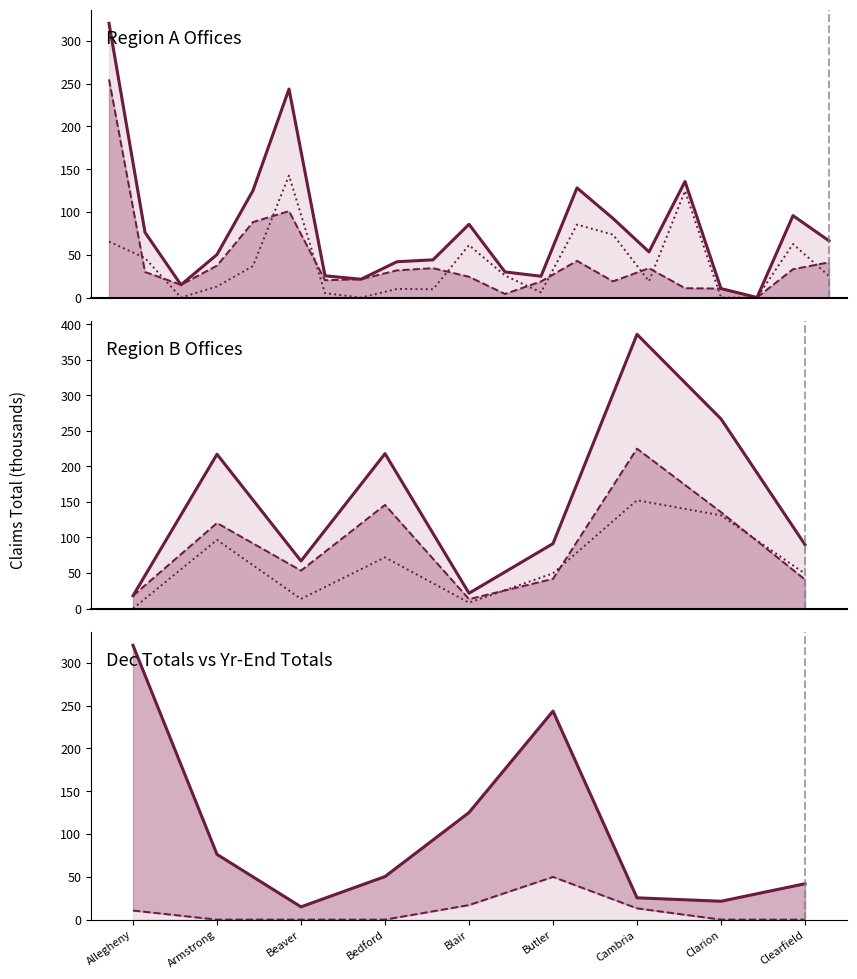

The value of Dec Totals at Allegheny is 16.3. True or false?

False